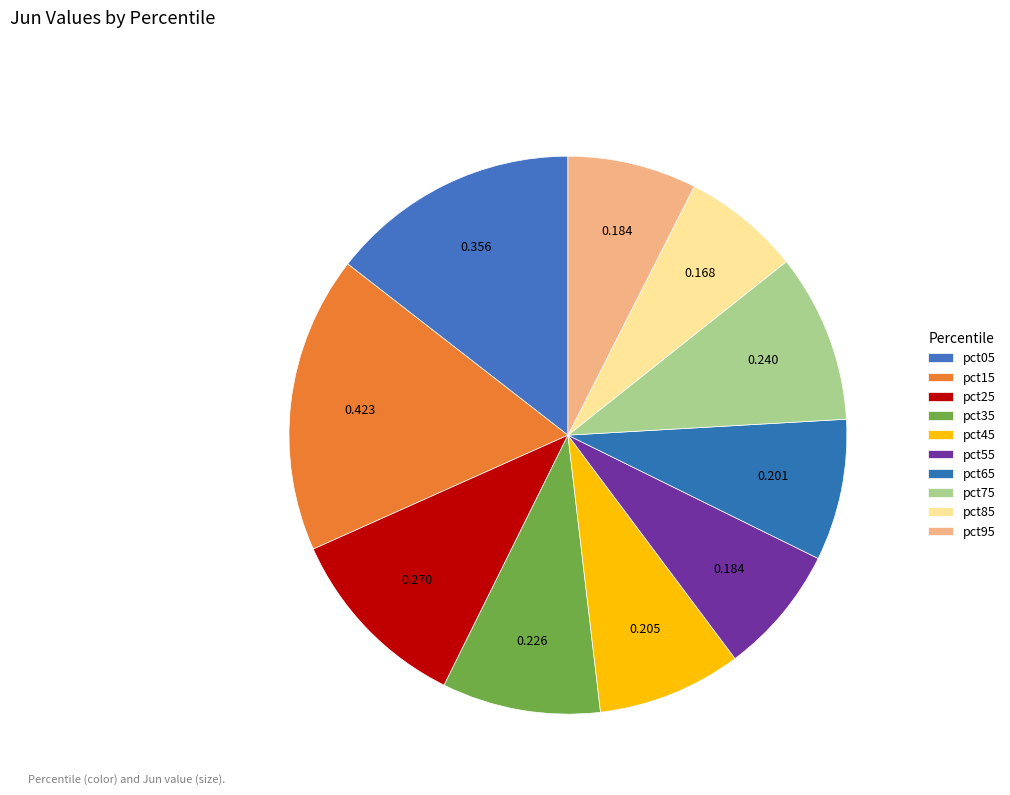

Is there a majority slice in this chart?

No